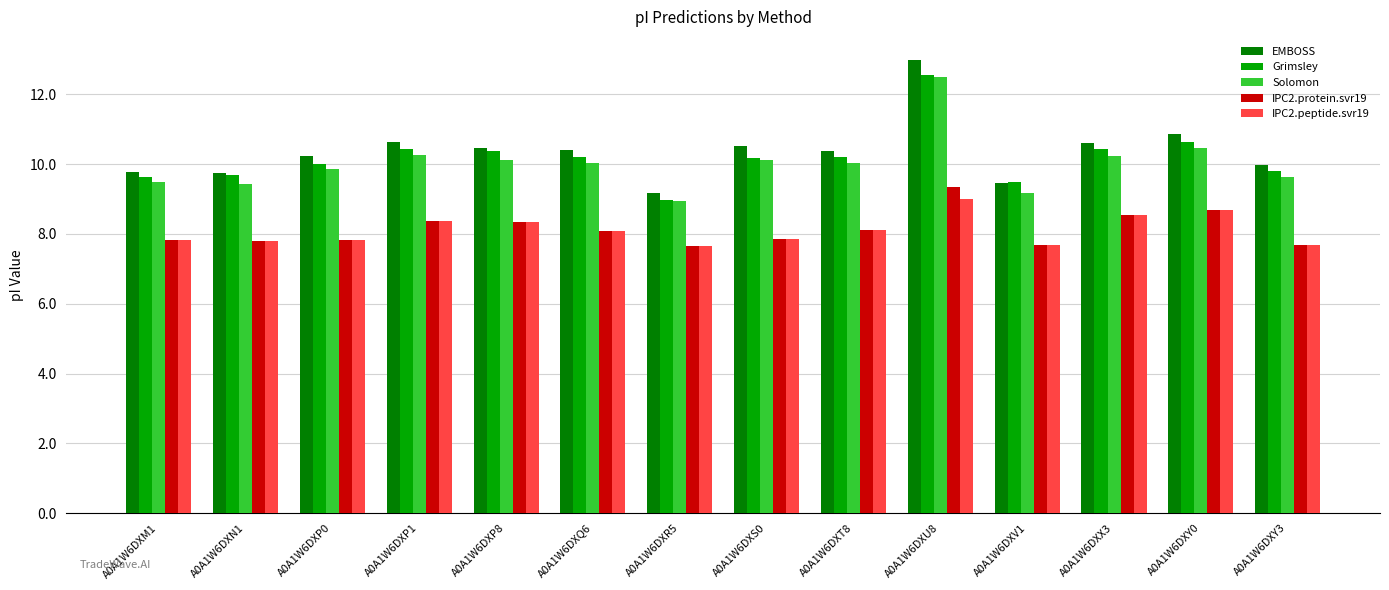

The IPC2.protein.svr19 series shows 2.0 at A0A1W6DXQ6. True or false?

False